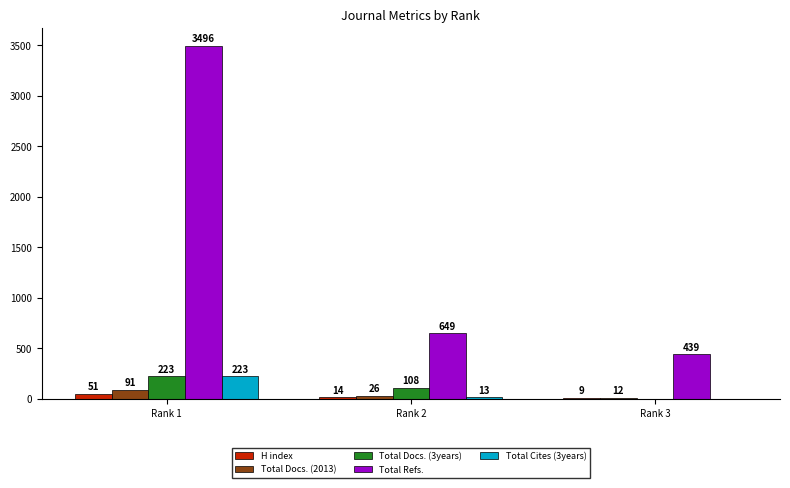

What is the sum of all Total Cites (3years) values?

236